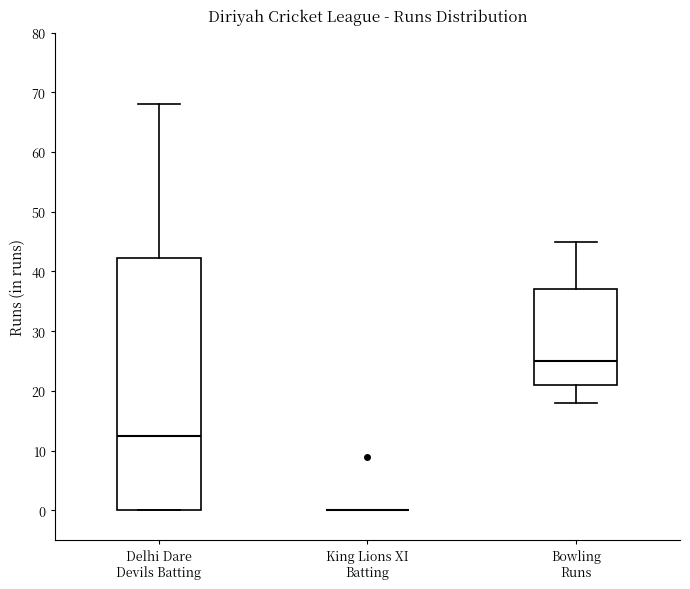

Reading left to right, read every box against the y-axis: the position of its median line, the range the box covers, and the ends of its whiskers. The values are not printed on the chart, so give them approximately, as read against the axis.

Delhi Dare Devils Batting: median 13, box 0 to 42, whiskers 0 to 68
King Lions XI Batting: box collapsed to a line at 0, whiskers 0 to 0
Bowling Runs: median 25, box 21 to 37, whiskers 18 to 45